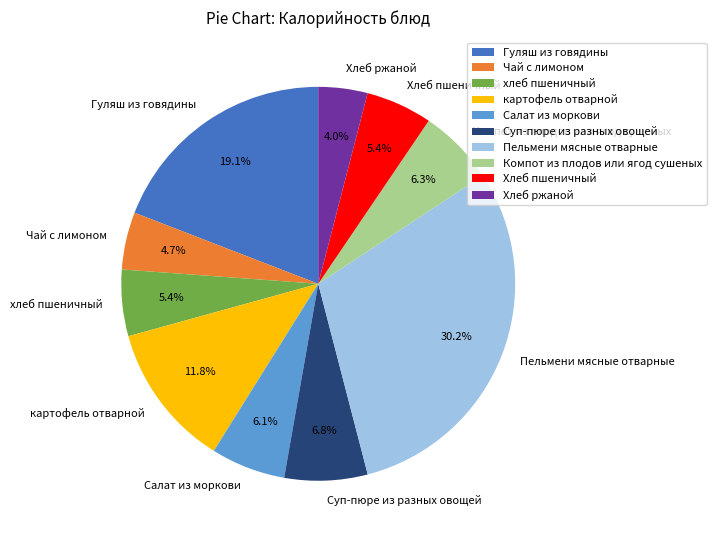

Is there any slice that represents more than half of the pie?

No